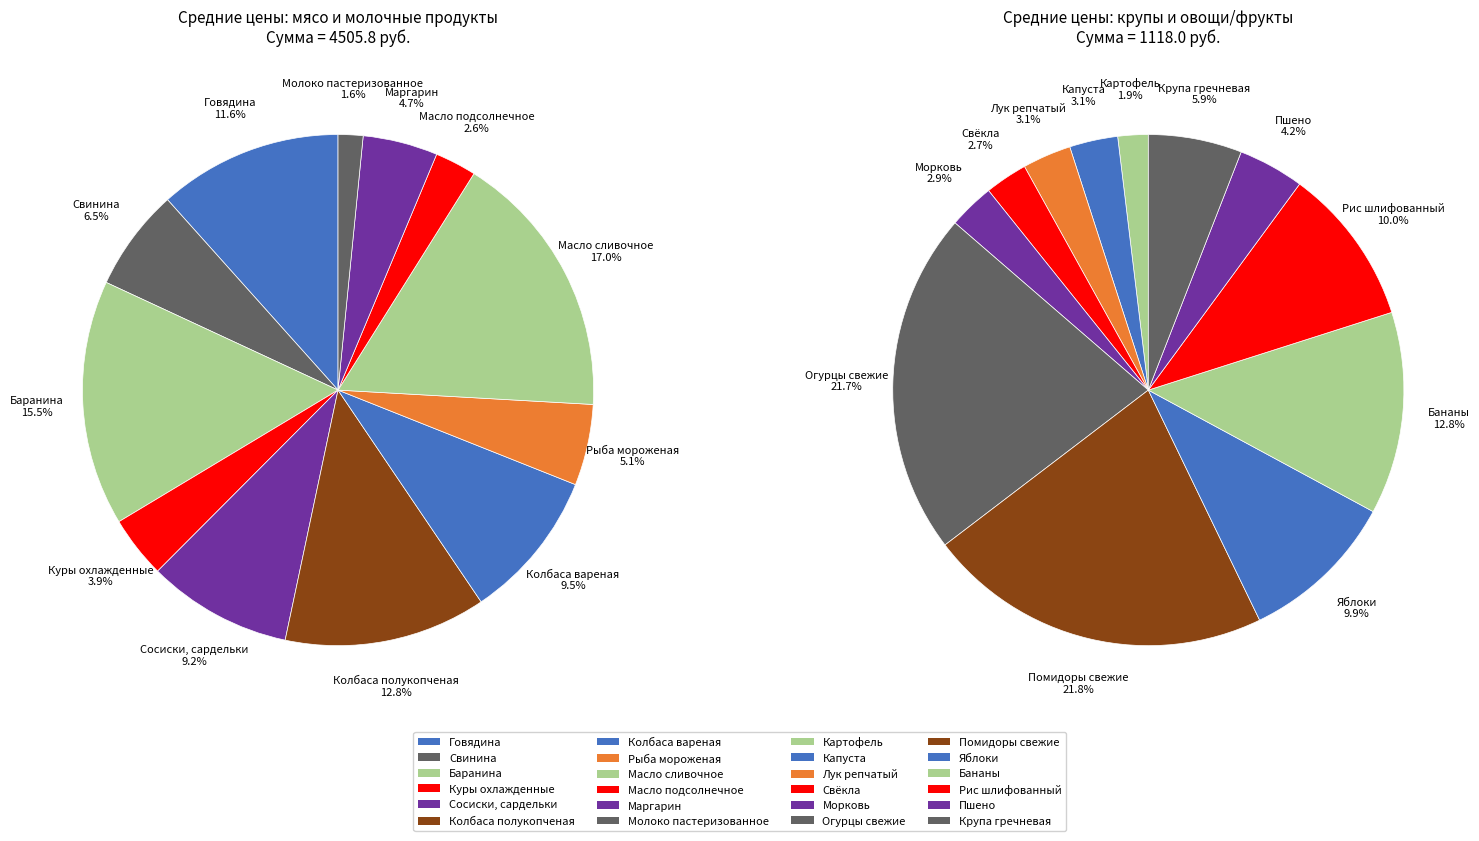

Is there any slice that represents more than half of the pie?

No